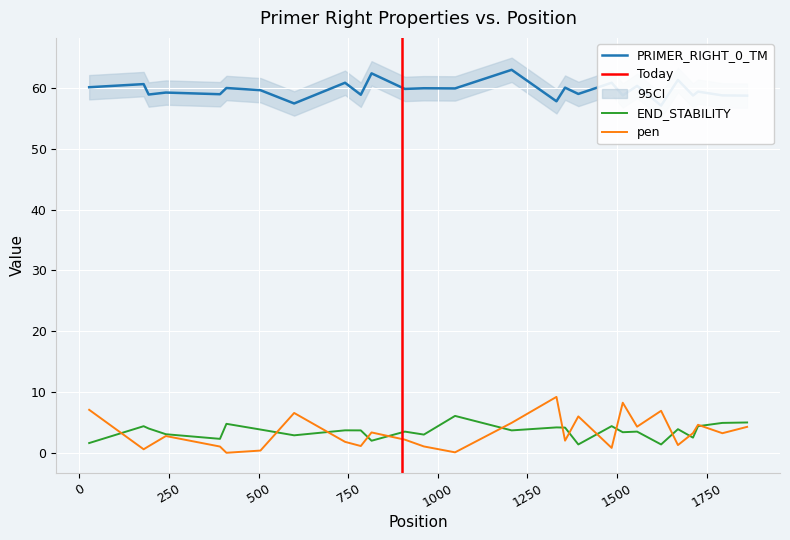

At how many categories does at least one series exceed 52?

27